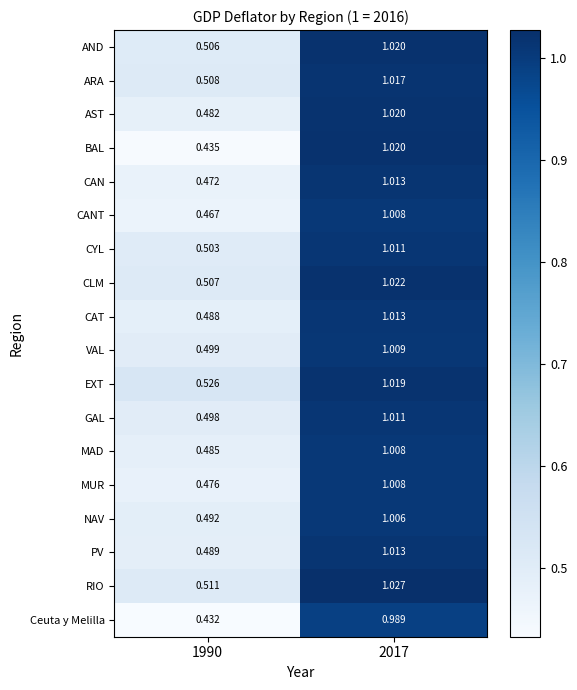

Which series has the largest range (max minus min)?

BAL